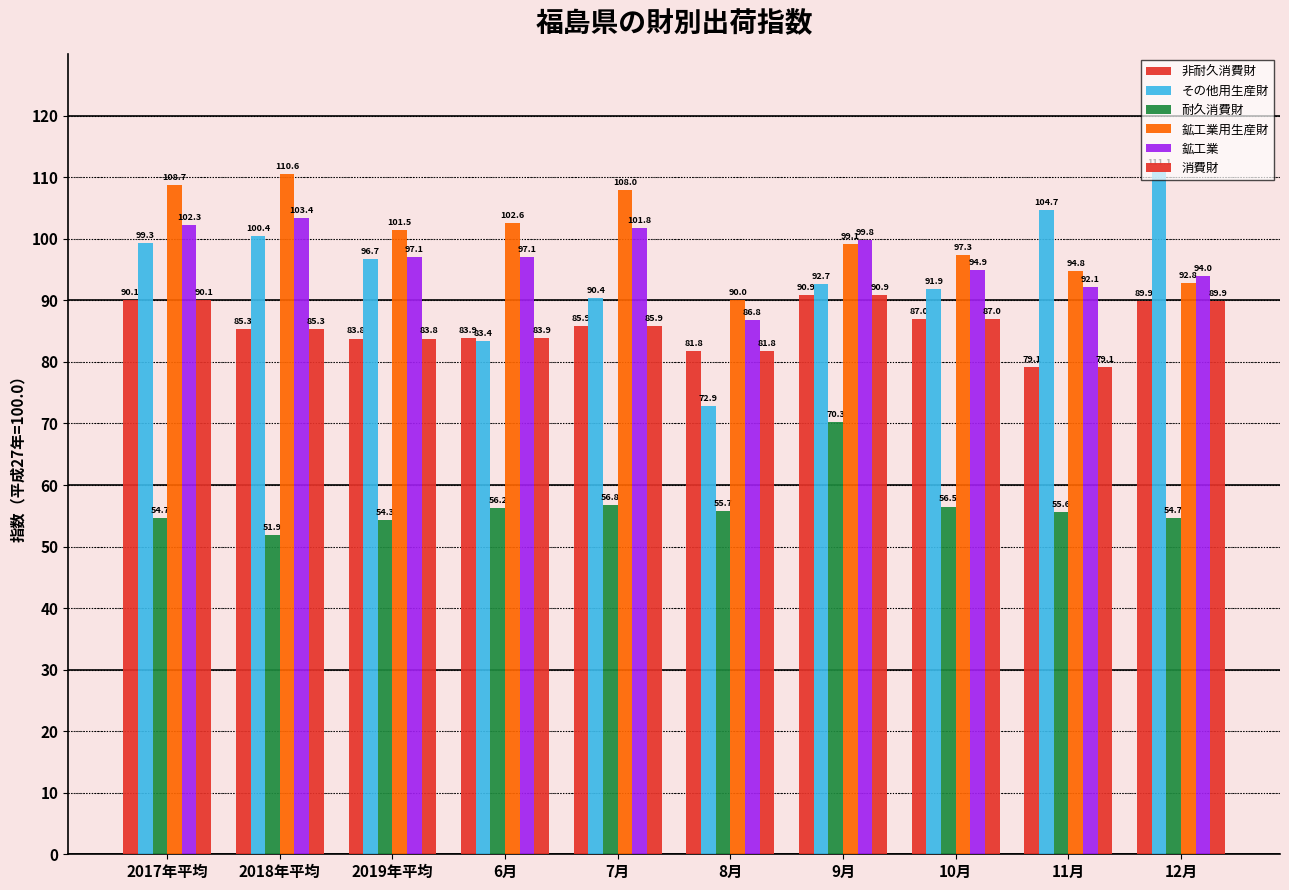

At which label does その他用生産財 first exceed 96?

2017年平均